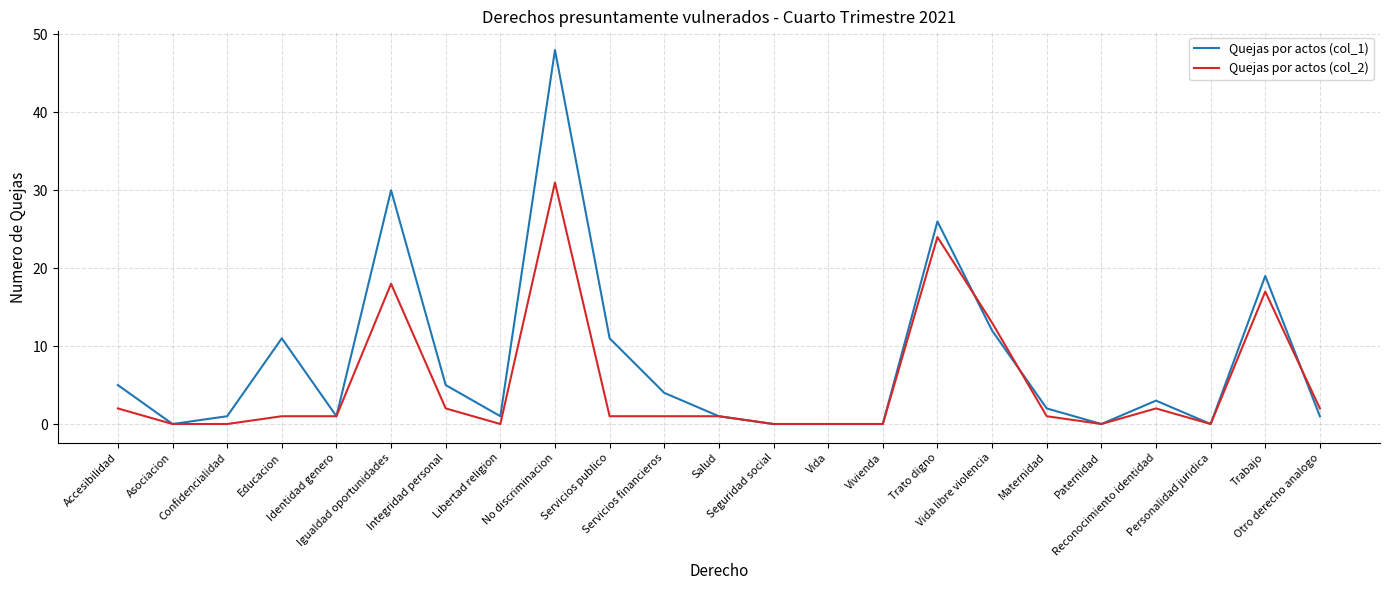

What are all the series names shown in the legend?

Quejas por actos (col_1), Quejas por actos (col_2)